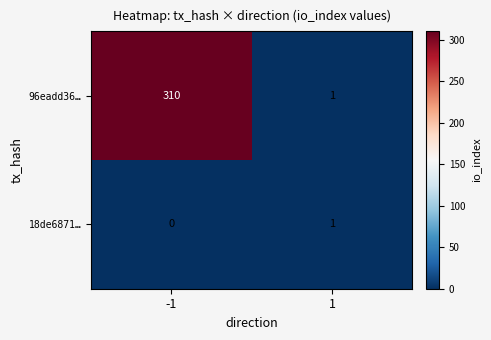

Rank the series by their average value, from highest to lowest.

96eadd36…, 18de6871…